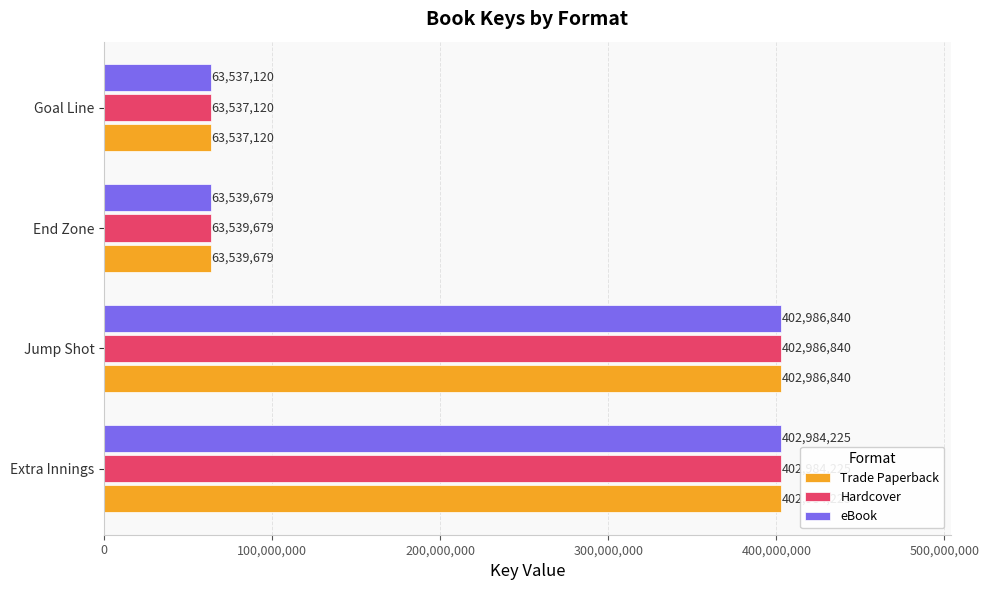

At how many categories does at least one series exceed 156564649?

2